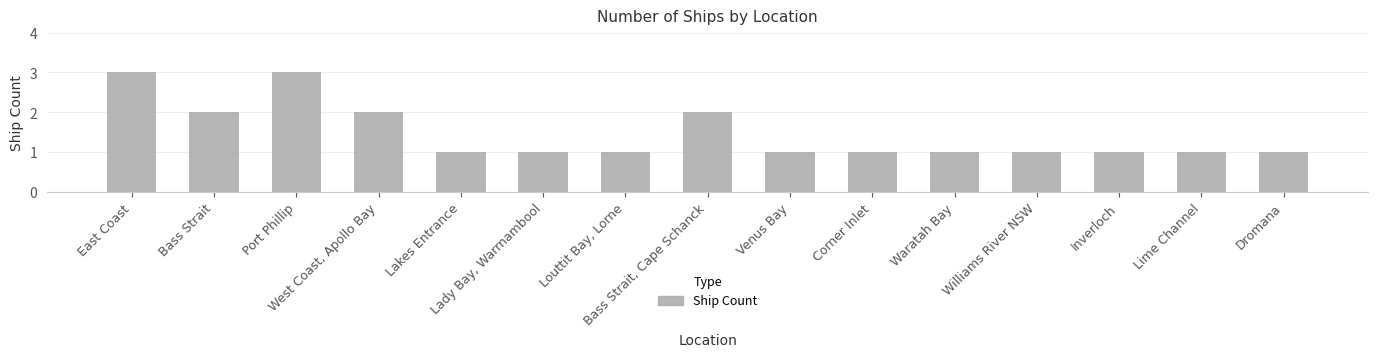

What is the greatest value displayed?

3